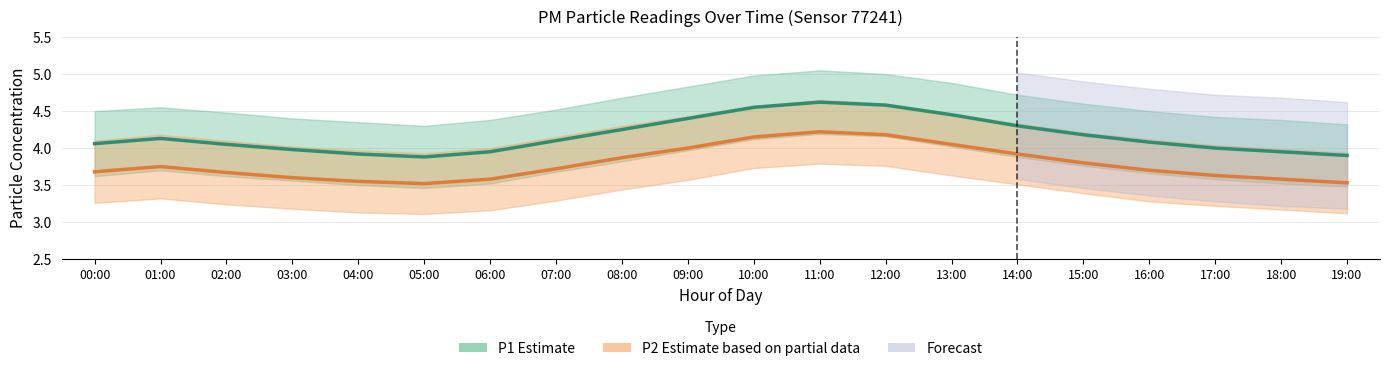

Which series has the largest range (max minus min)?

P1 Estimate